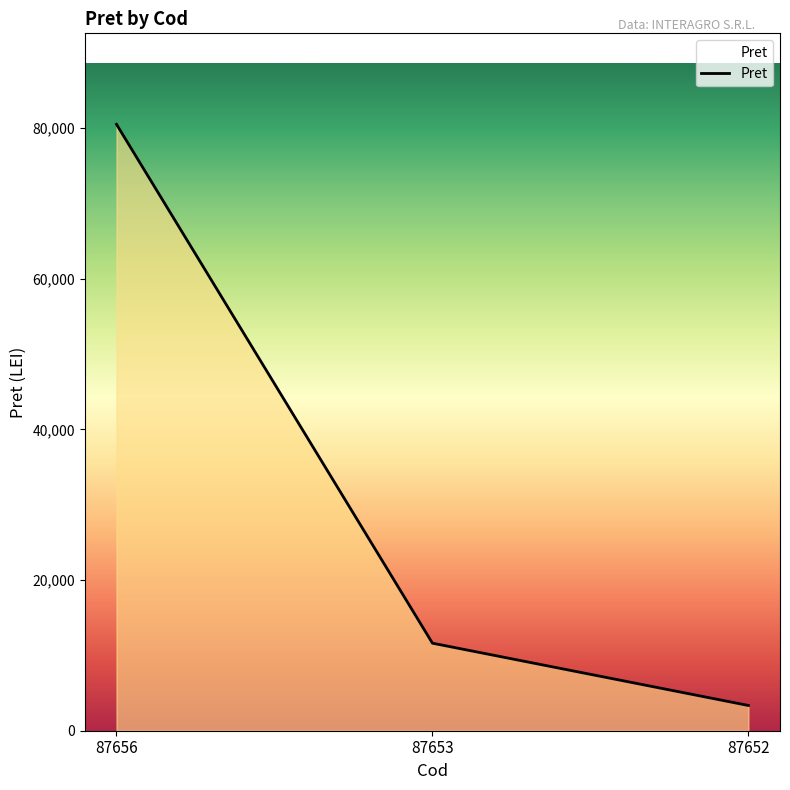

What is the sum of all values?

95478.6